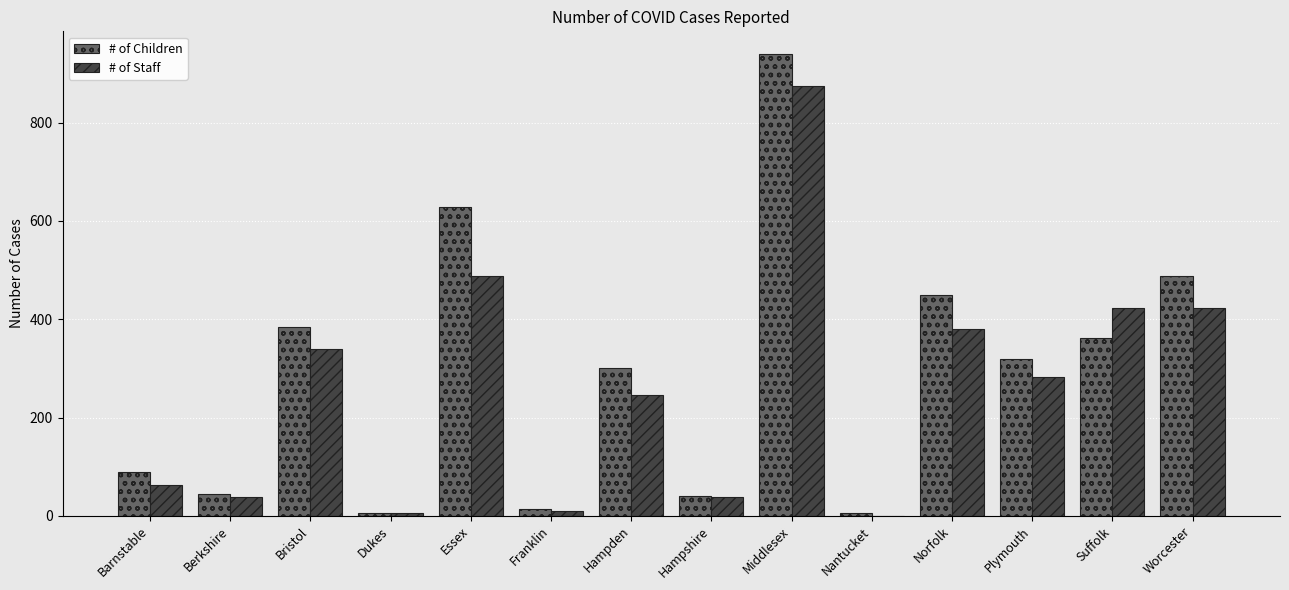

Which category has the highest value in the # of Staff series?

Middlesex